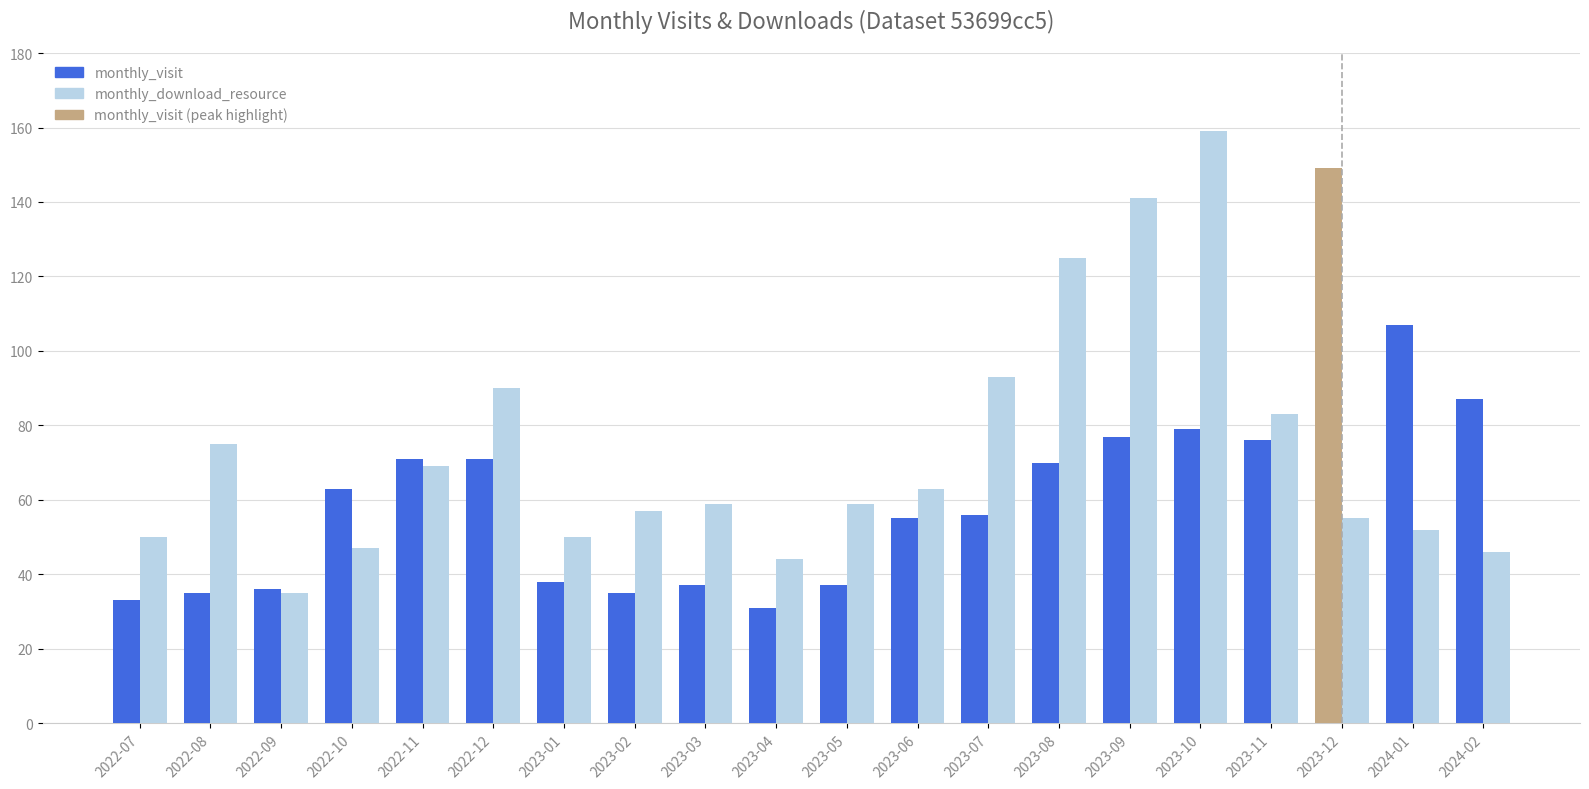

What is the sum of the monthly_download_resource values at 2023-07 and 2023-08?

218